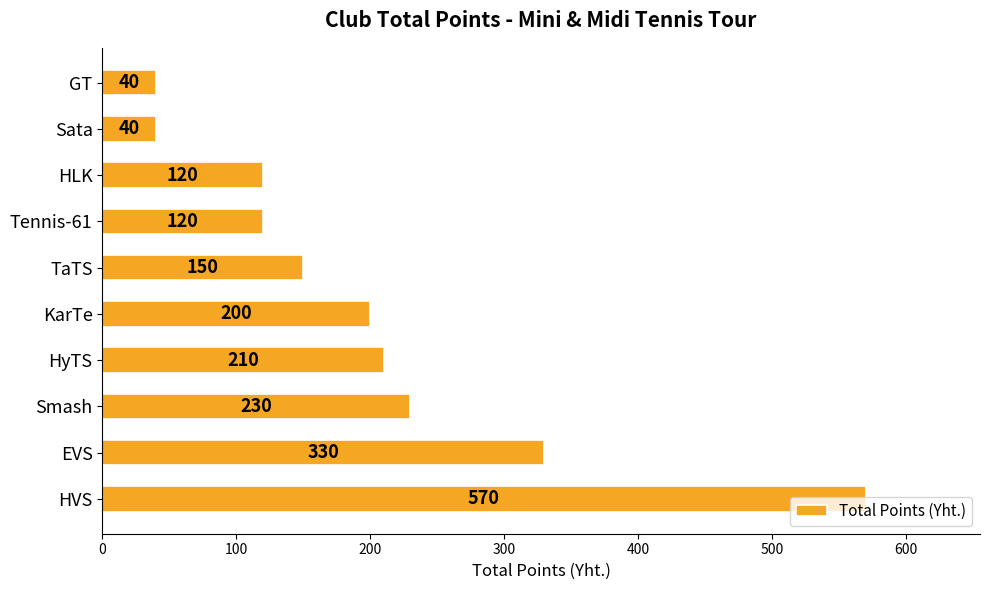

What is the difference between the maximum and minimum values?

530